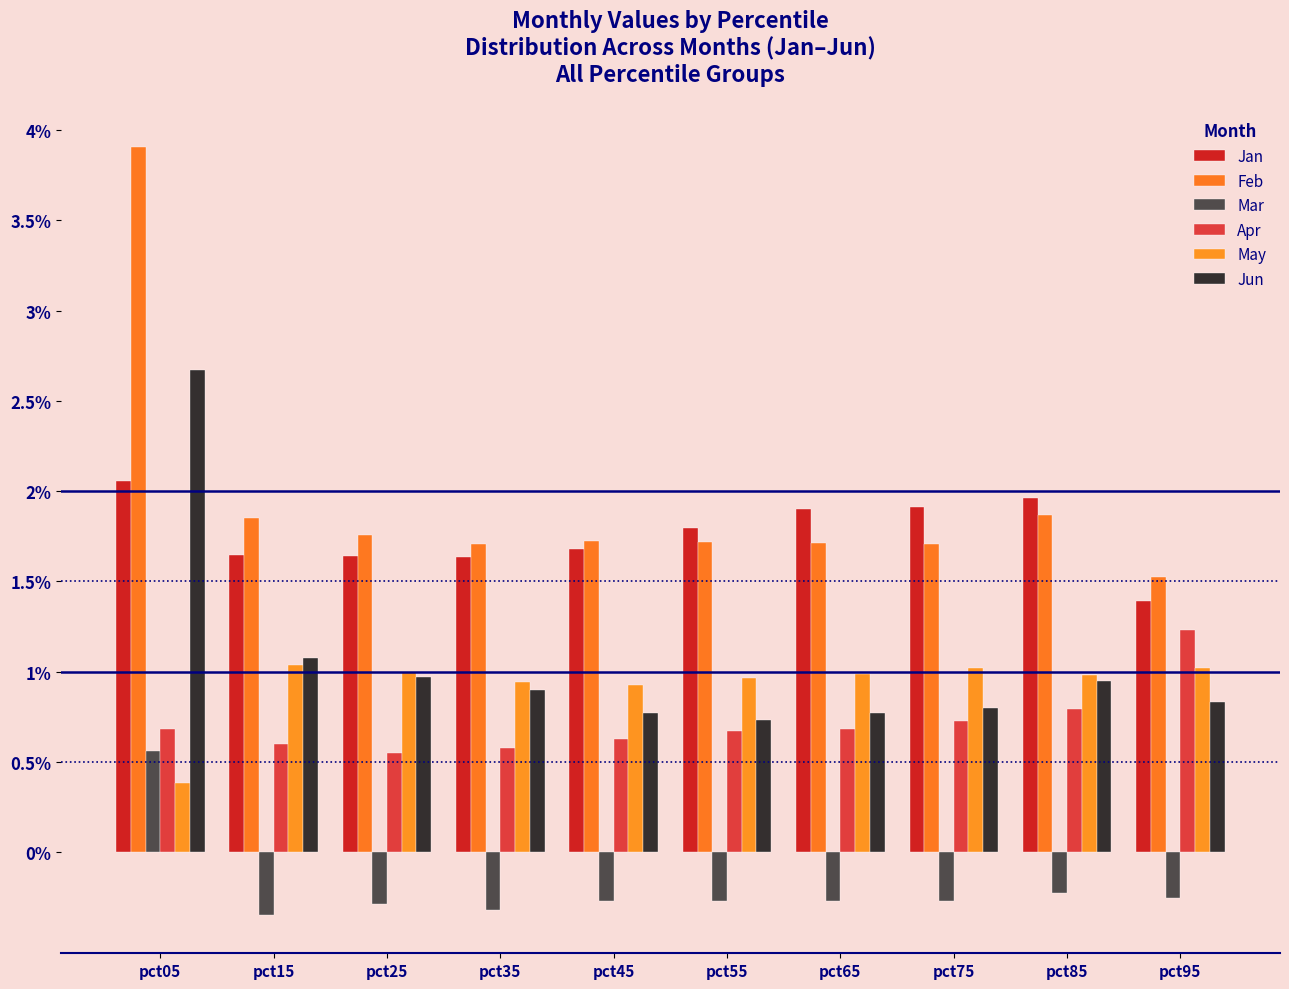

At which label is Apr closest to 0?

pct25